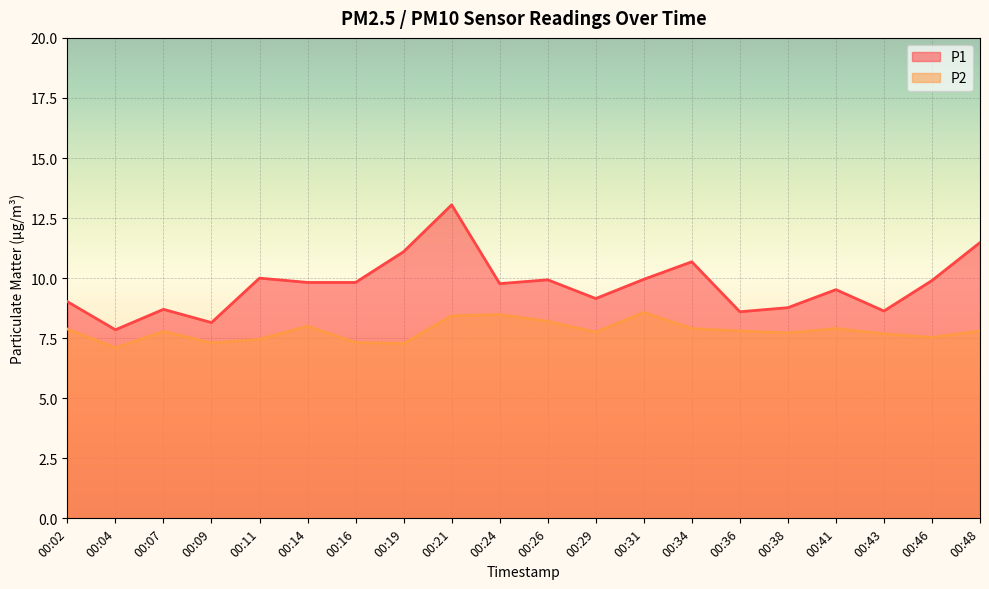

At which label does P1 first exceed 9?

00:02